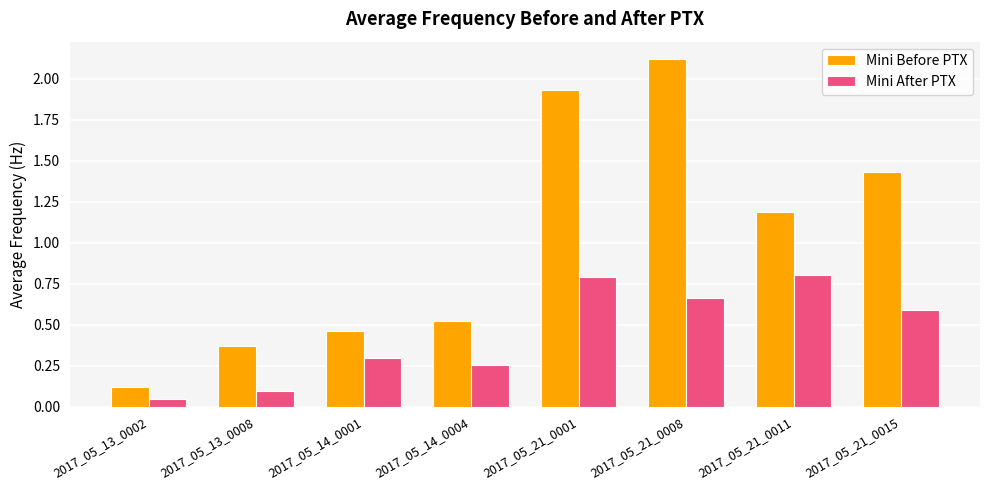

What is the difference between the Mini After PTX values at 2017_05_21_0011 and 2017_05_21_0015?

0.2